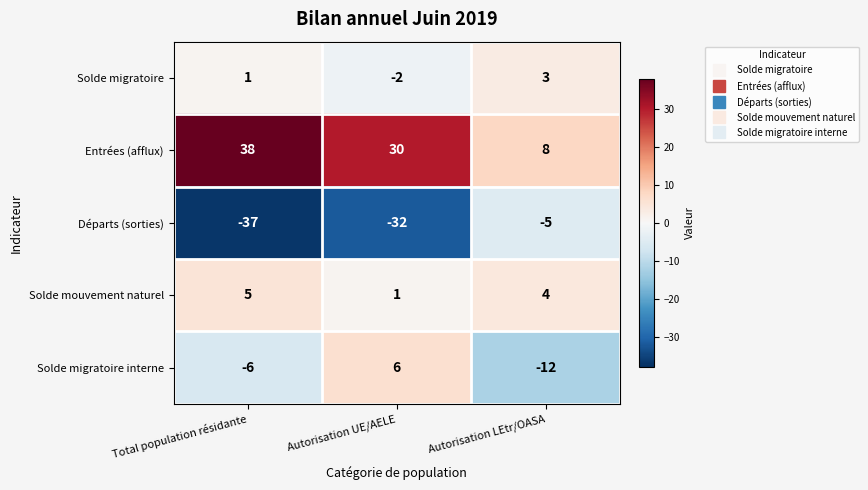

Which series has the widest spread of values?

Départs (sorties)